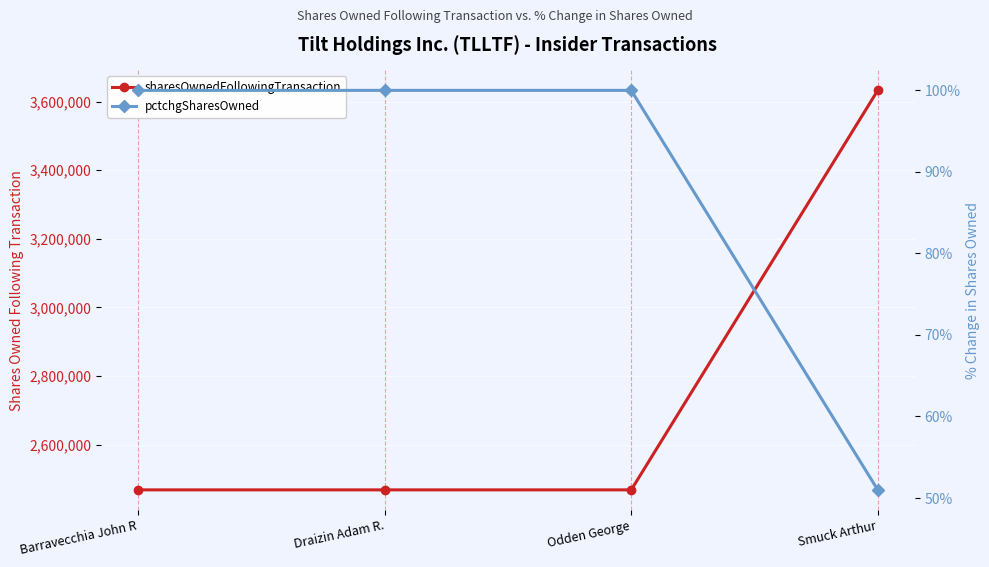

What are all the series names shown in the legend?

sharesOwnedFollowingTransaction, pctchgSharesOwned